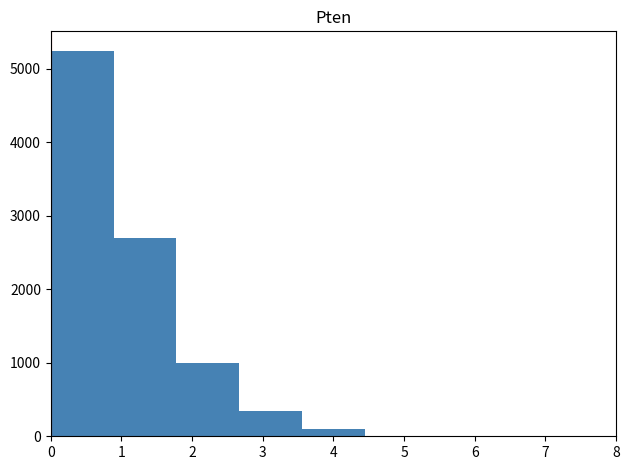

What is the height of the bar covering 1.8 to 2.7 on the x-axis? Neither the bar edges nor the heights are printed on the chart, so give them approximately, as read against the axes.

1000